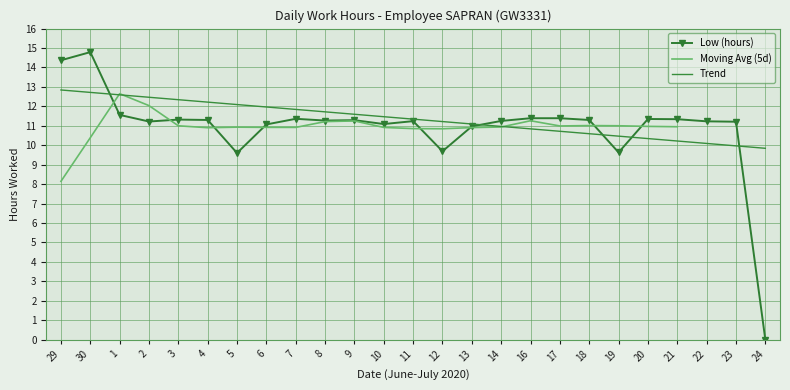

What is the difference between the highest and lowest values at 19?

1.4